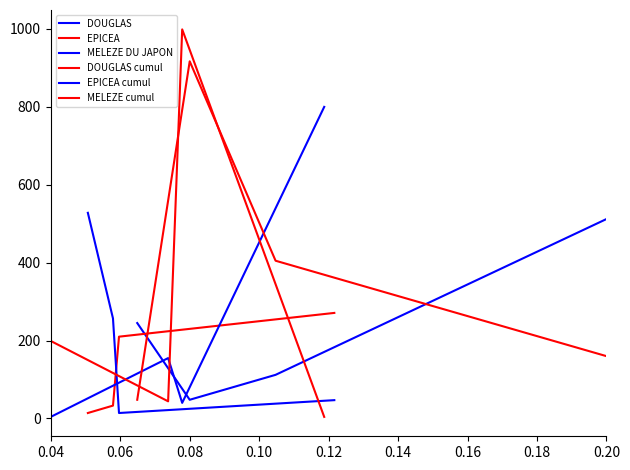

Count the DOUGLAS cumul values in the range 160 to 917.

3